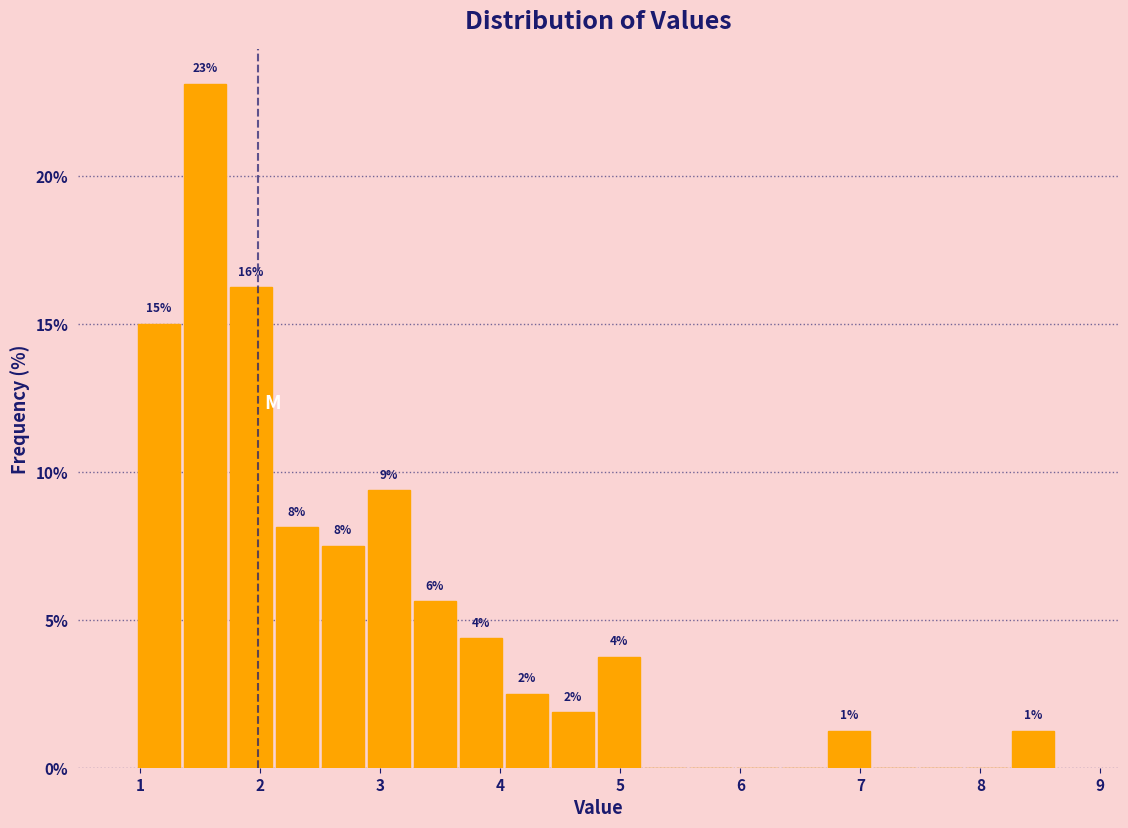

Read against the x-axis, roughly where is the centre of the tallest bar?

1.5